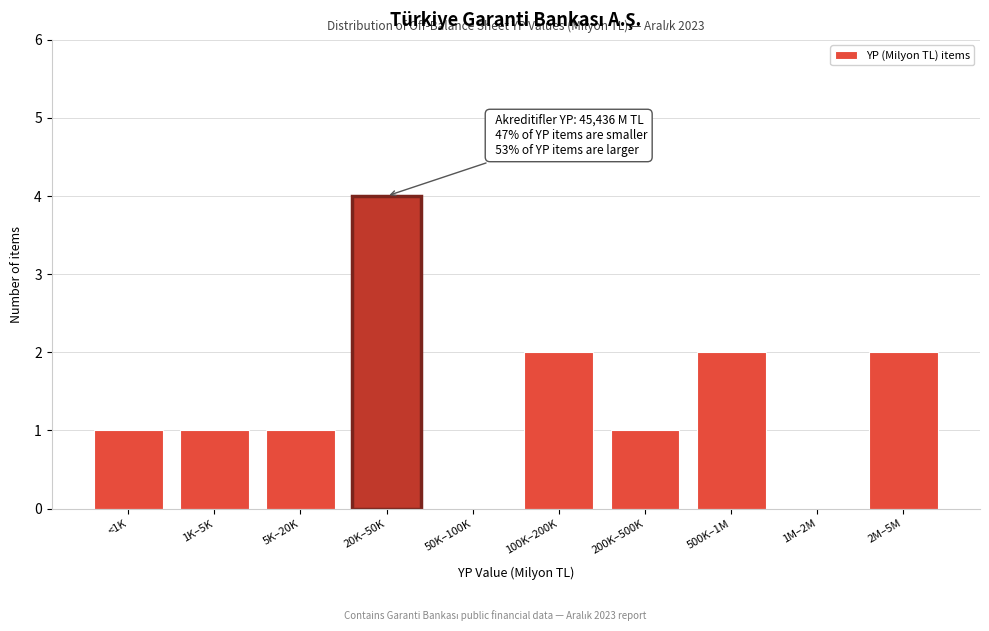

Reading left to right, transcribe all the data shown in this chart.

<1K=1	1K–5K=1	5K–20K=1	20K–50K=4	50K–100K=0	100K–200K=2	200K–500K=1	500K–1M=2	1M–2M=0	2M–5M=2